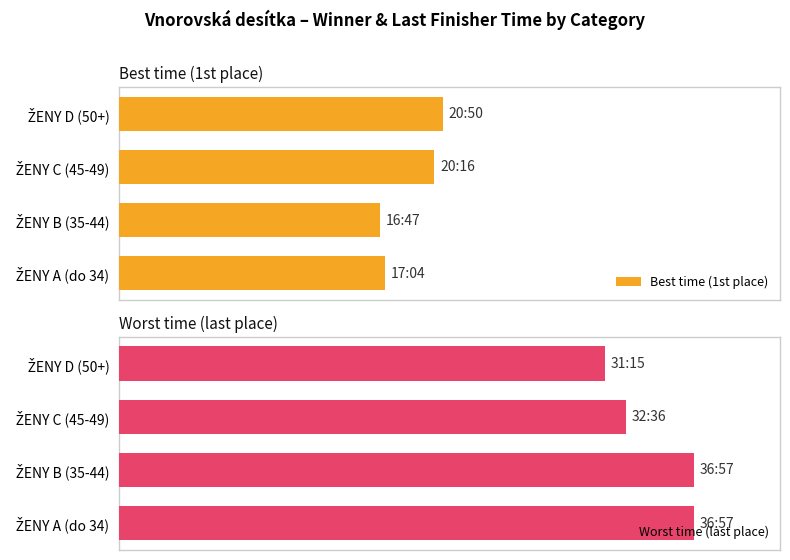

List the series in order of their overall mean, highest first.

Worst time (last place), Best time (1st place)